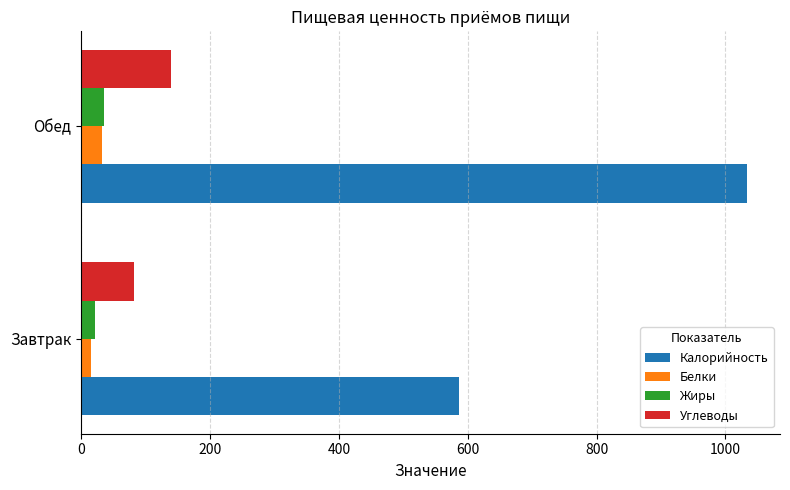

Is the value of Белки at Завтрак greater than the value of Калорийность at Обед?

No